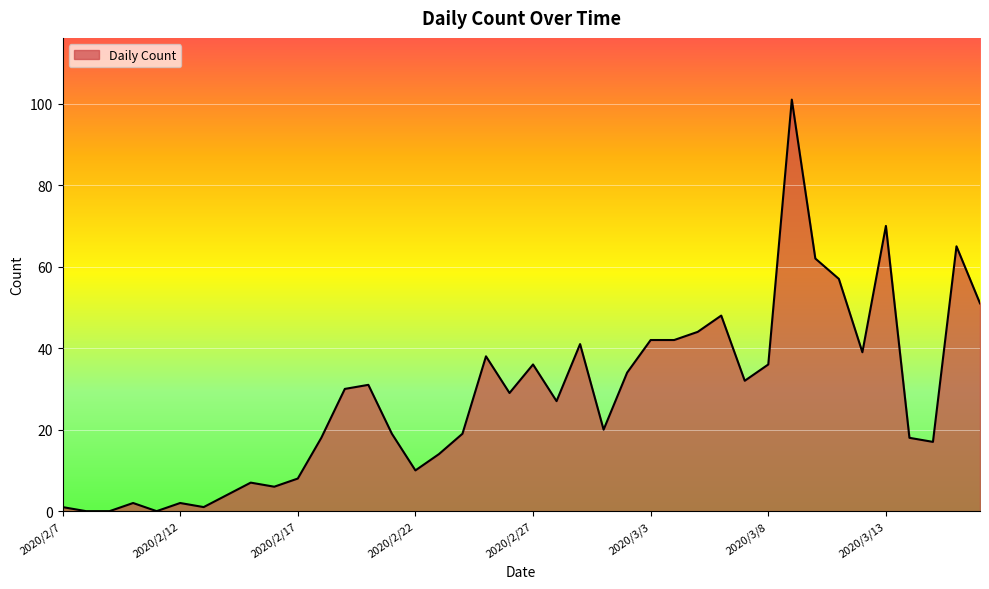

What is the greatest value displayed?

101